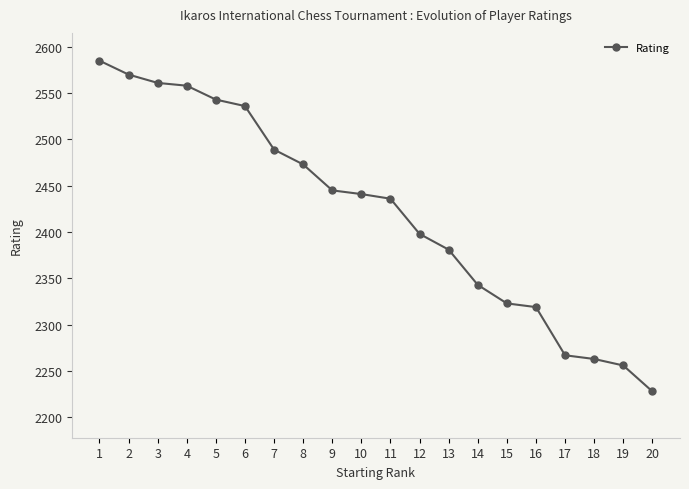

What is the difference between the maximum and minimum values?

357